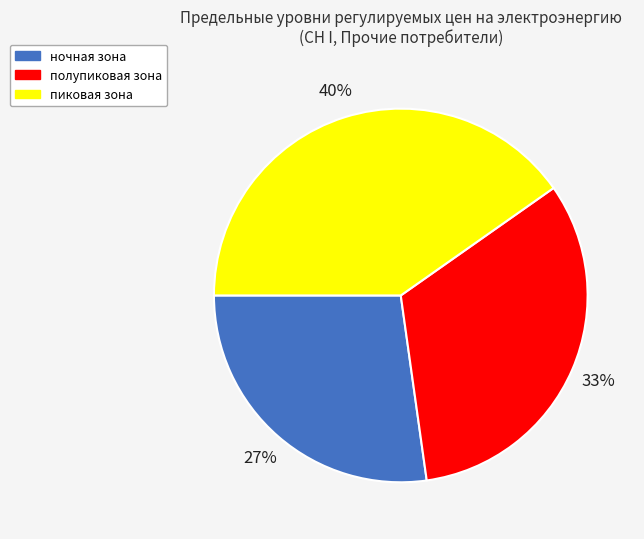

True or false: полупиковая зона accounts for 38% of the total.

False